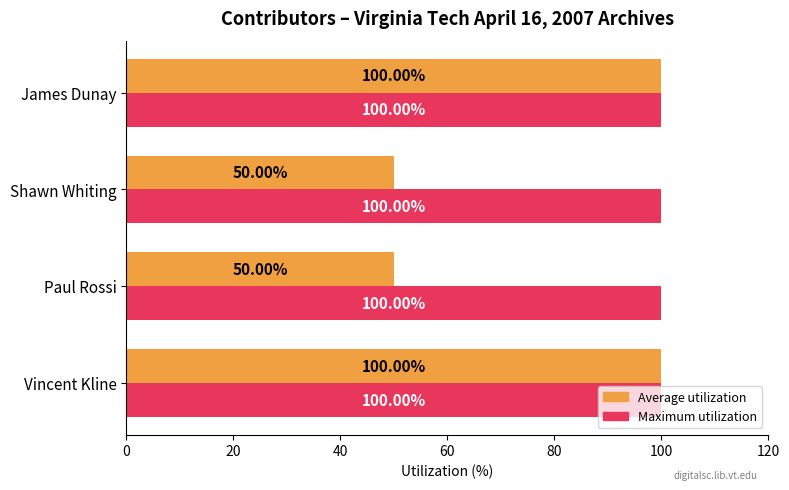

Which series has the widest spread of values?

Average utilization